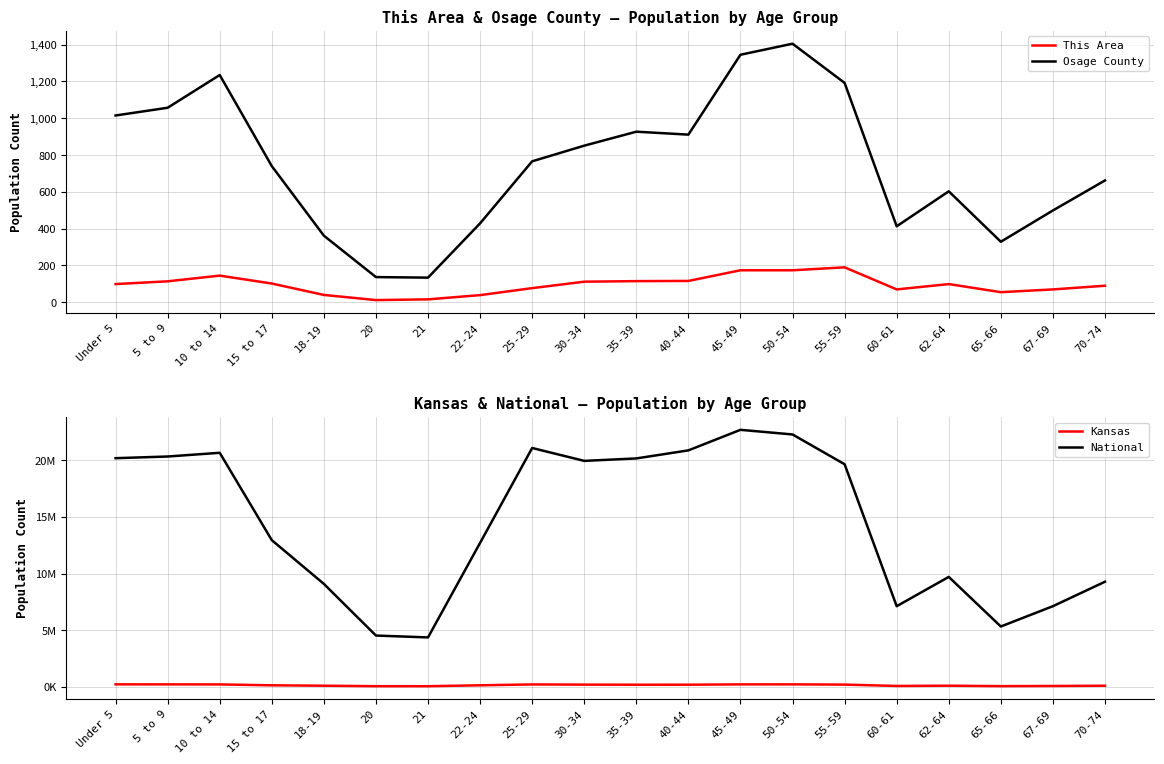

What is the difference between the maximum and minimum values in the Osage County series?

1271